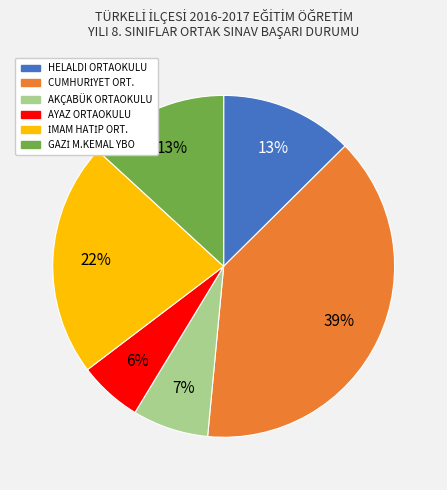

What is the smallest slice in the pie chart?

AYAZ ORTAOKULU